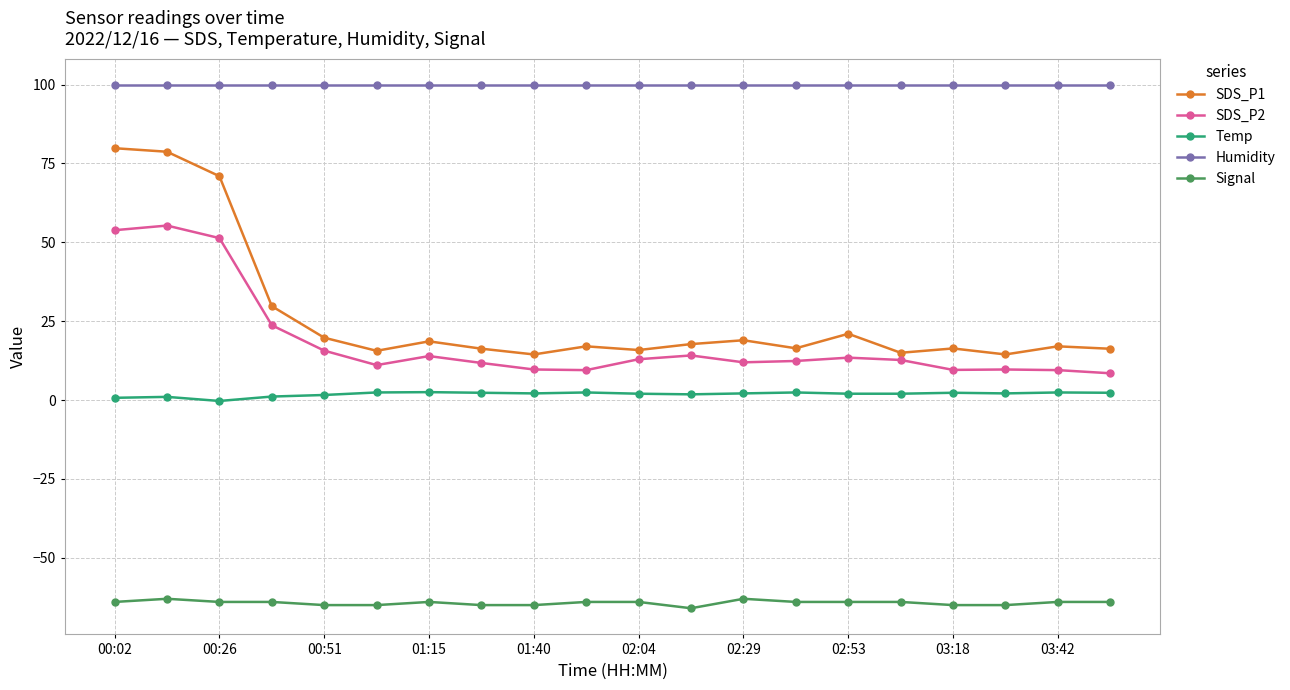

How many lines are shown in the chart?

5